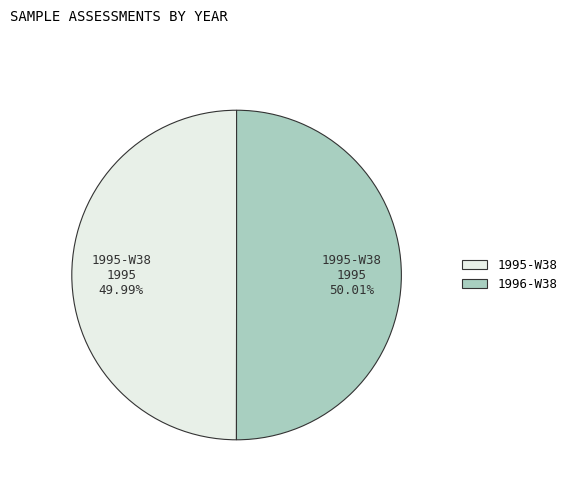

Does any single category account for the majority?

Yes